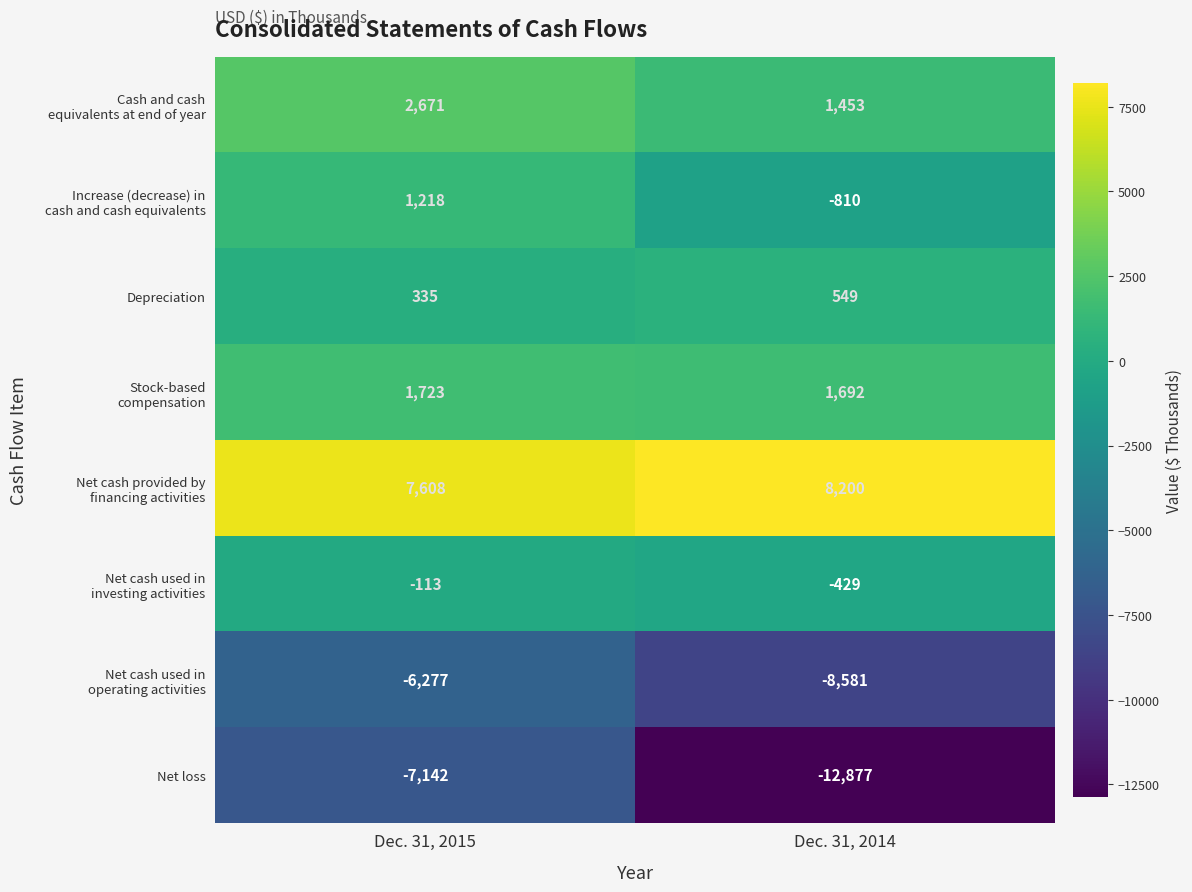

What is the total value across all series at Dec. 31, 2015?

23